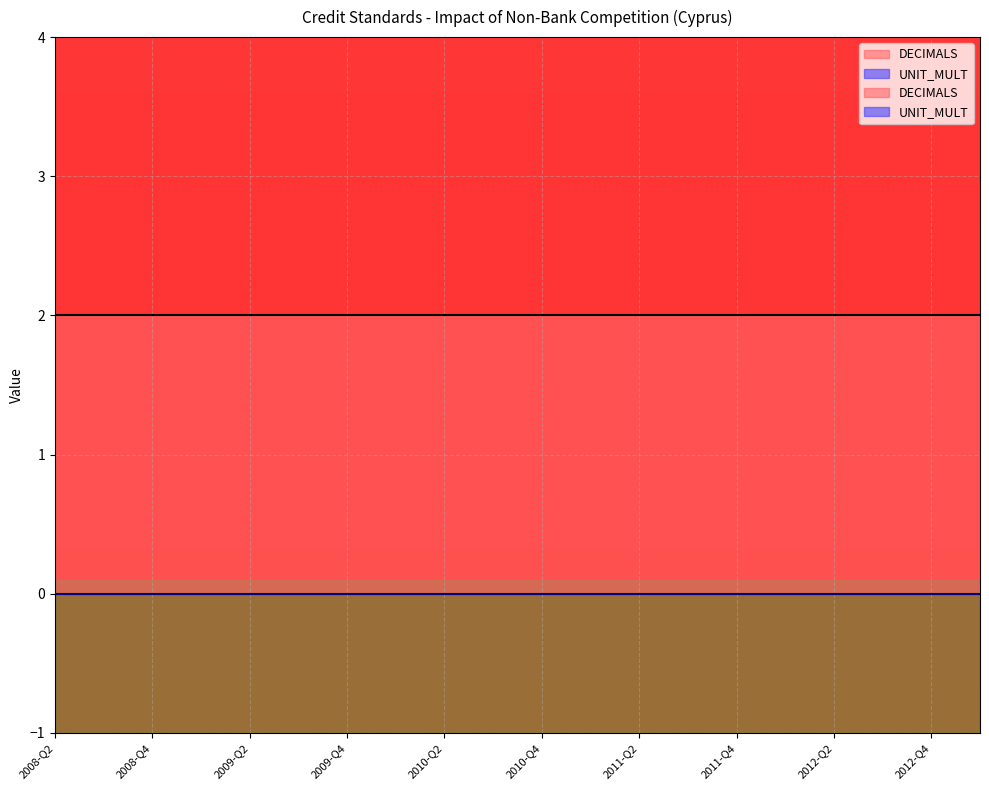

What position from the left is 2009-Q1?

4